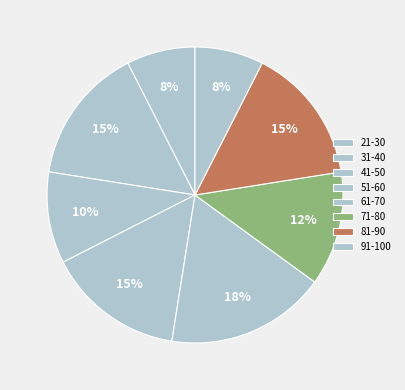

Do 81-90 and 31-40 together represent more than half of the pie?

No